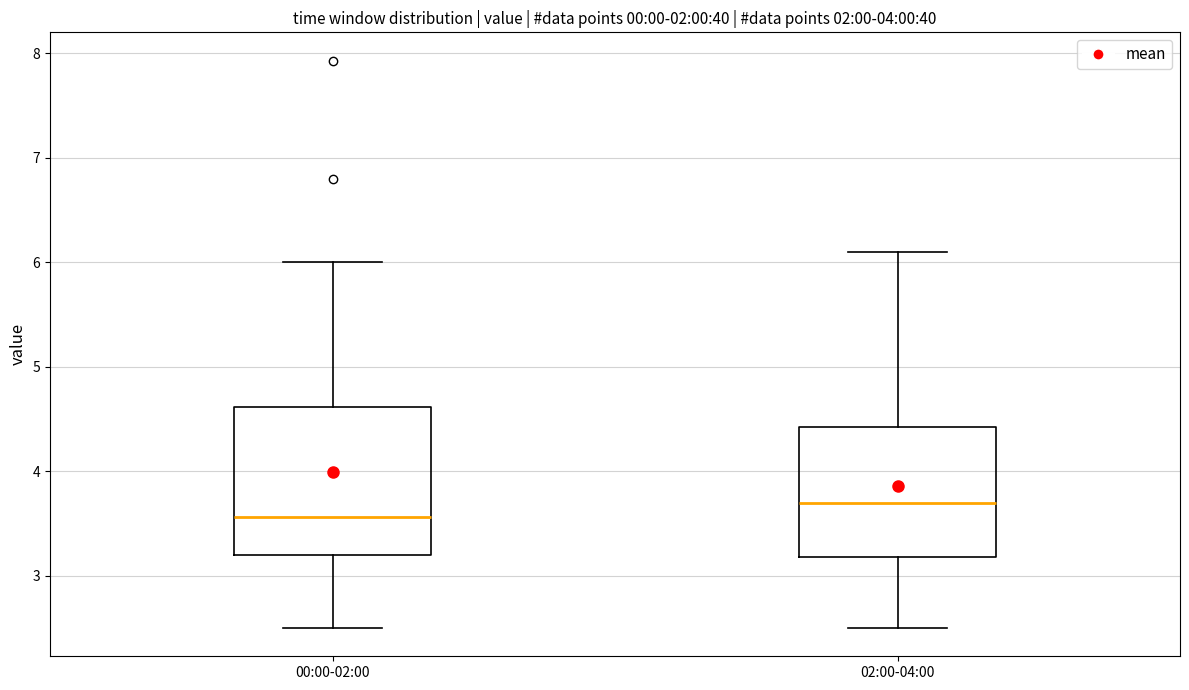

Which box's median line is the highest?

02:00-04:00